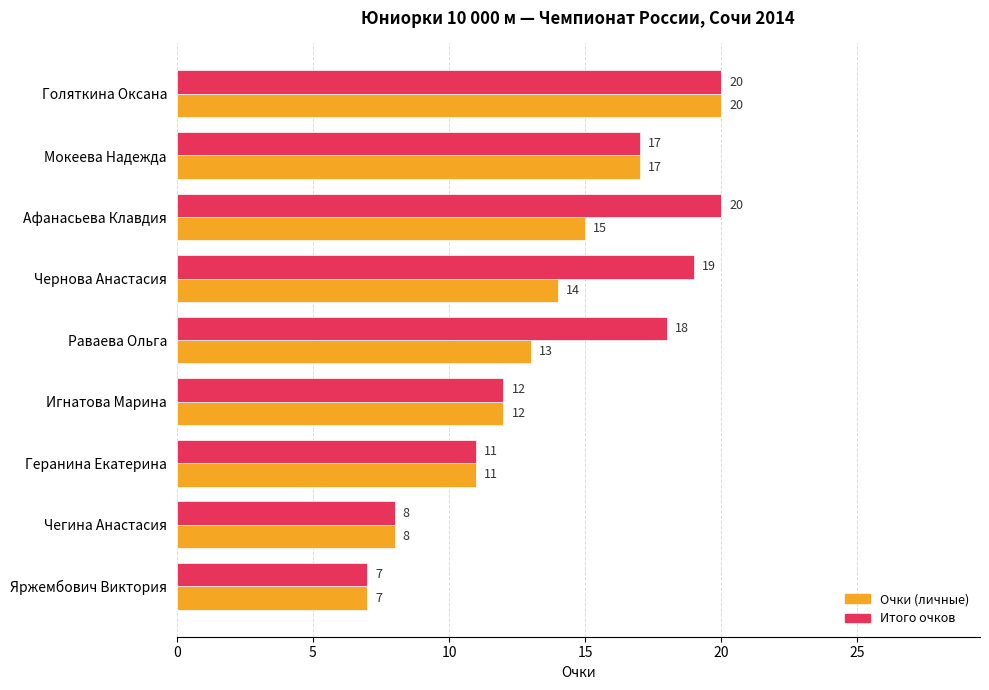

What value does the Итого очков series have at Раваева Ольга?

18